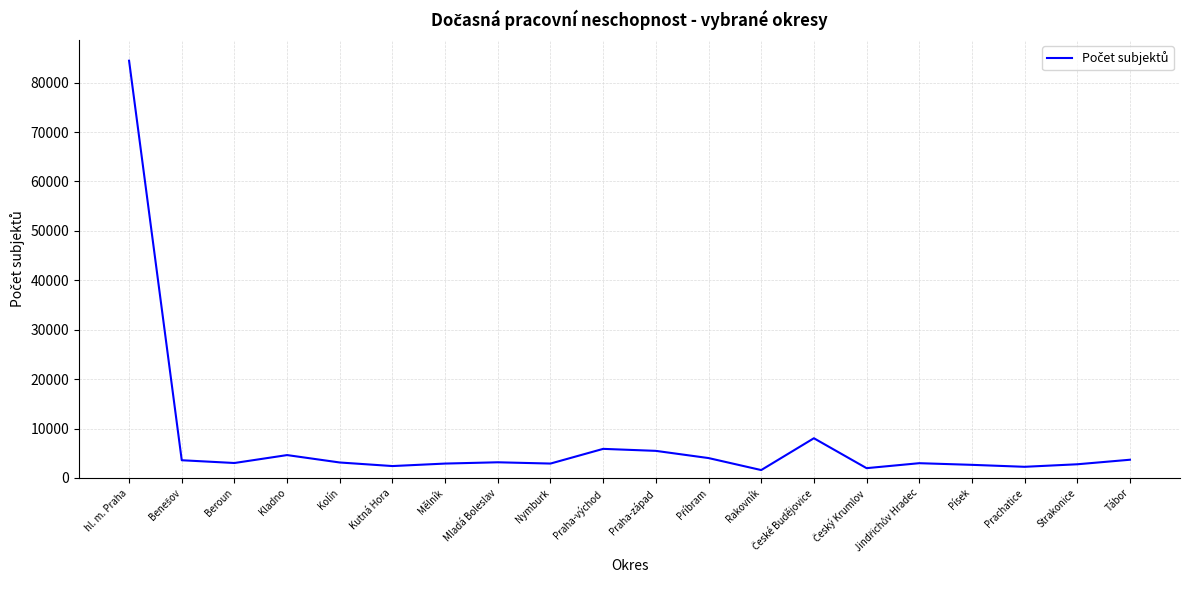

What is the maximum value shown in the chart?

84427